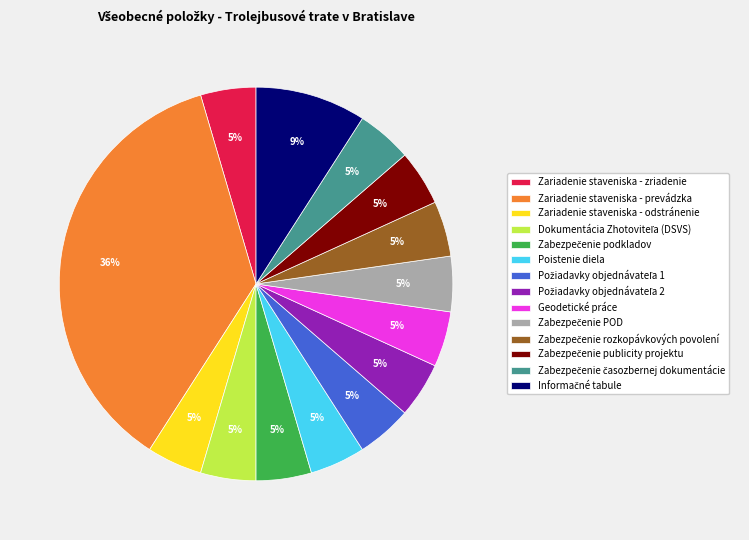

What percentage is the Poistenie diela slice, to the nearest percent?

5%